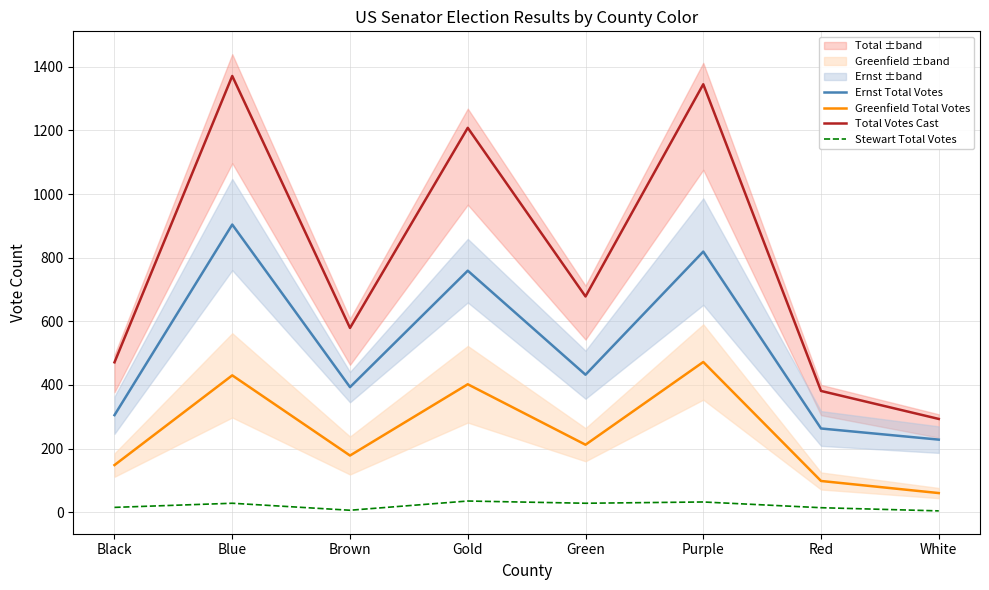

Reading right to left, list all the values displayed in this chart.

Ernst Total Votes: White=228	Red=263	Purple=819	Green=432	Gold=759	Brown=393	Blue=904	Black=305
Greenfield Total Votes: White=60	Red=98	Purple=472	Green=212	Gold=402	Brown=178	Blue=430	Black=148
Total Votes Cast: White=293	Red=381	Purple=1345	Green=678	Gold=1208	Brown=579	Blue=1371	Black=471
Stewart Total Votes: White=4	Red=14	Purple=32	Green=28	Gold=35	Brown=6	Blue=28	Black=15